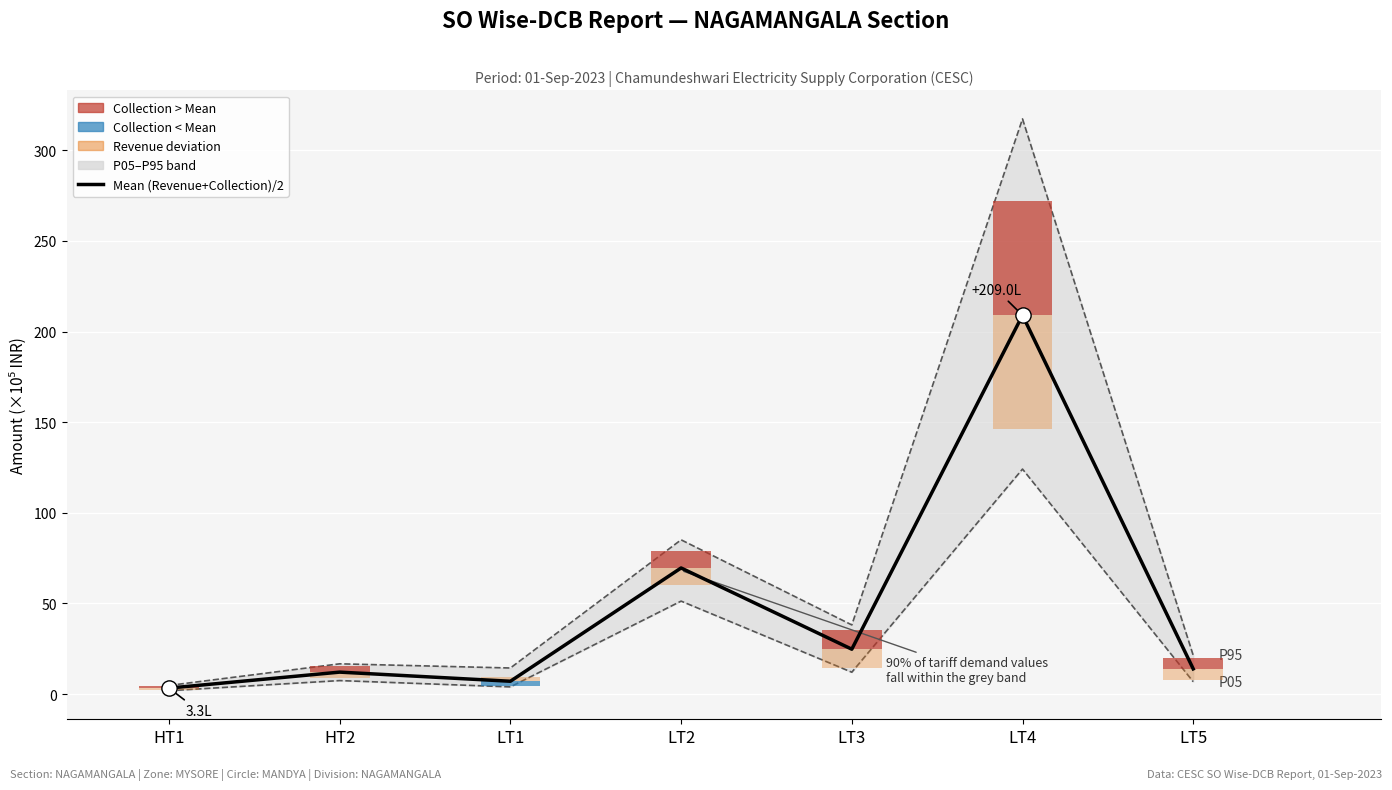

Which label corresponds to the smallest value in the chart?

HT1